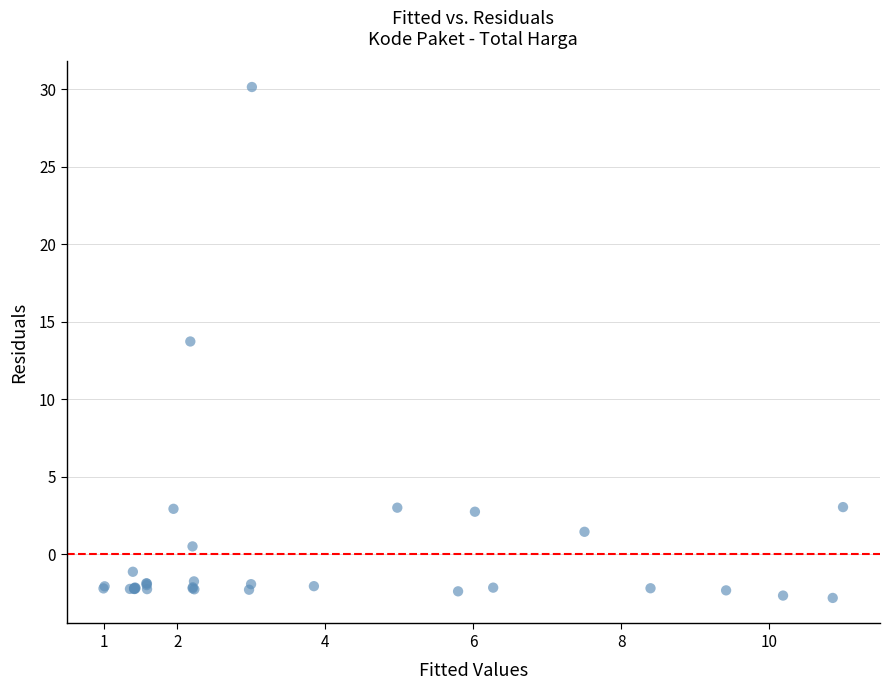

What Y value in the scatter plot is closest to 13?

13.7